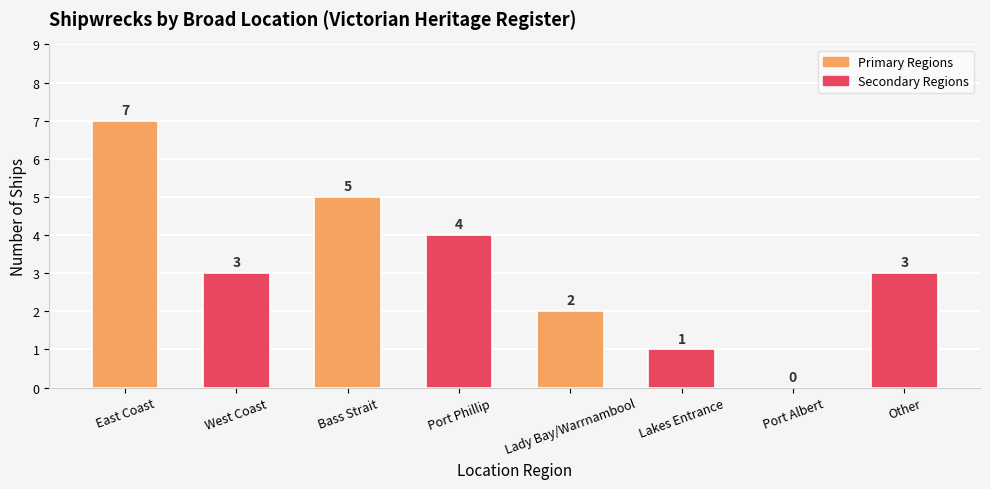

The chart shows a value of 7 at Port Phillip. True or false?

False